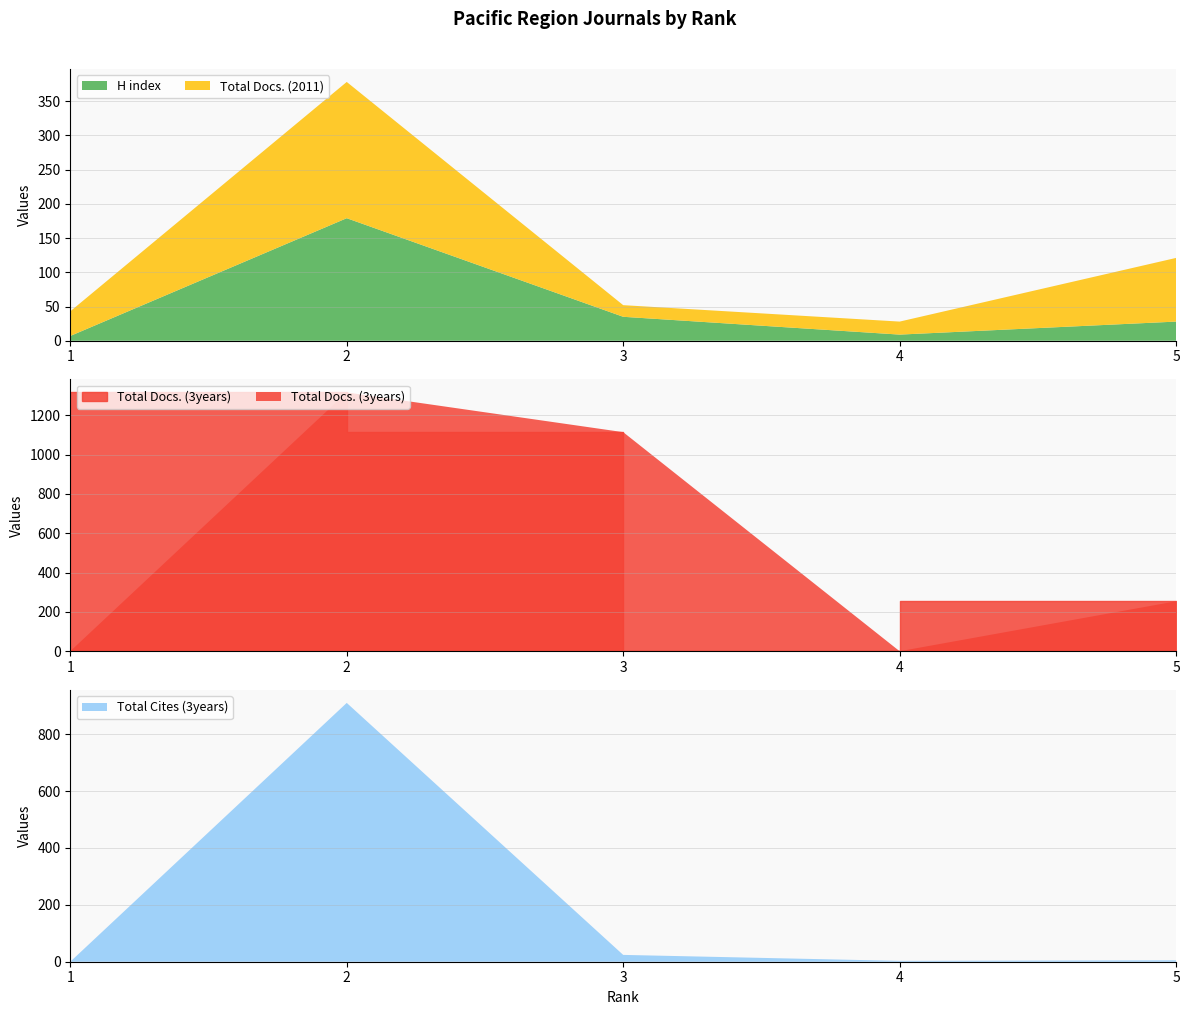

In H index, how many points are lower than both neighbors (excluding endpoints)?

1